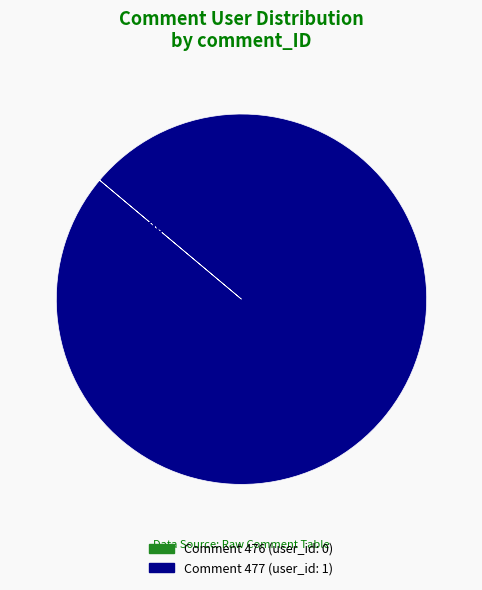

What is the largest slice in the pie chart?

477